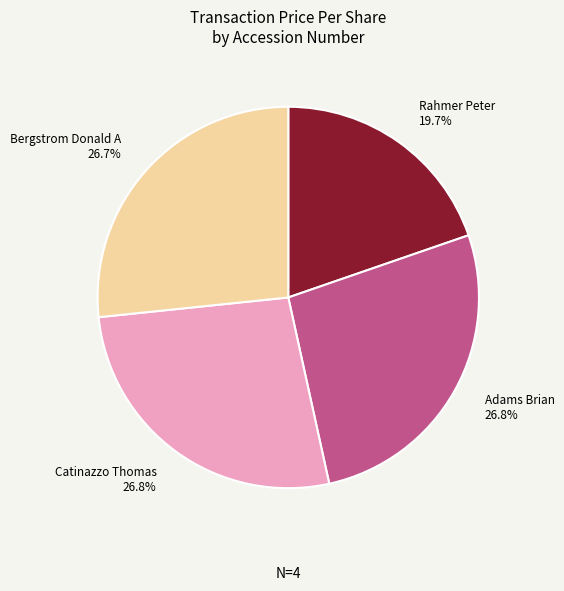

Is there any slice that represents more than half of the pie?

No